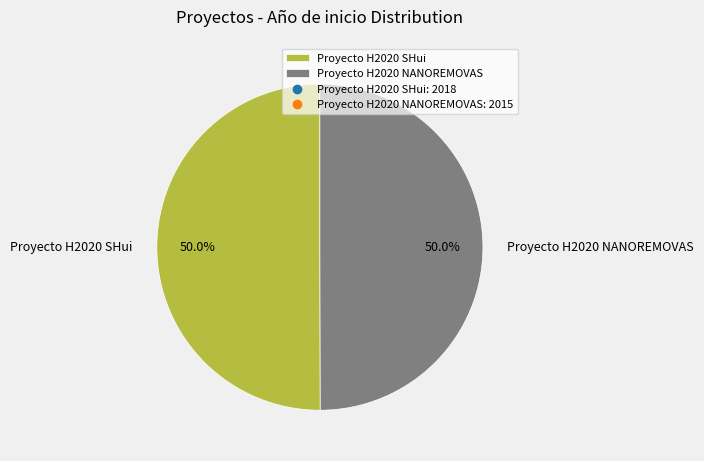

What percentage is NOT represented by Proyecto H2020 NANOREMOVAS?

50.0%